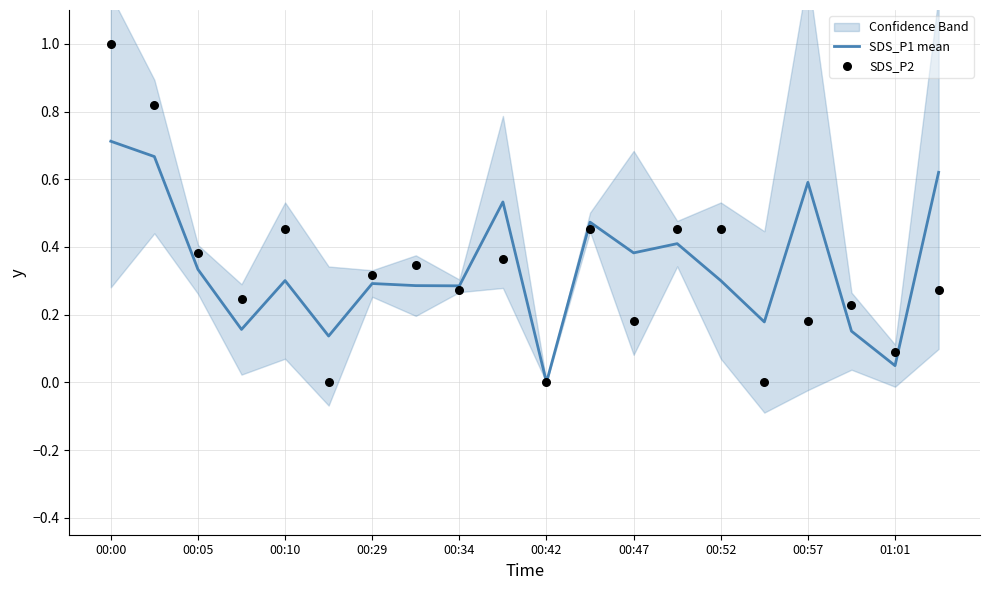

The SDS_P1 mean series shows 0.6 at 00:57. True or false?

True